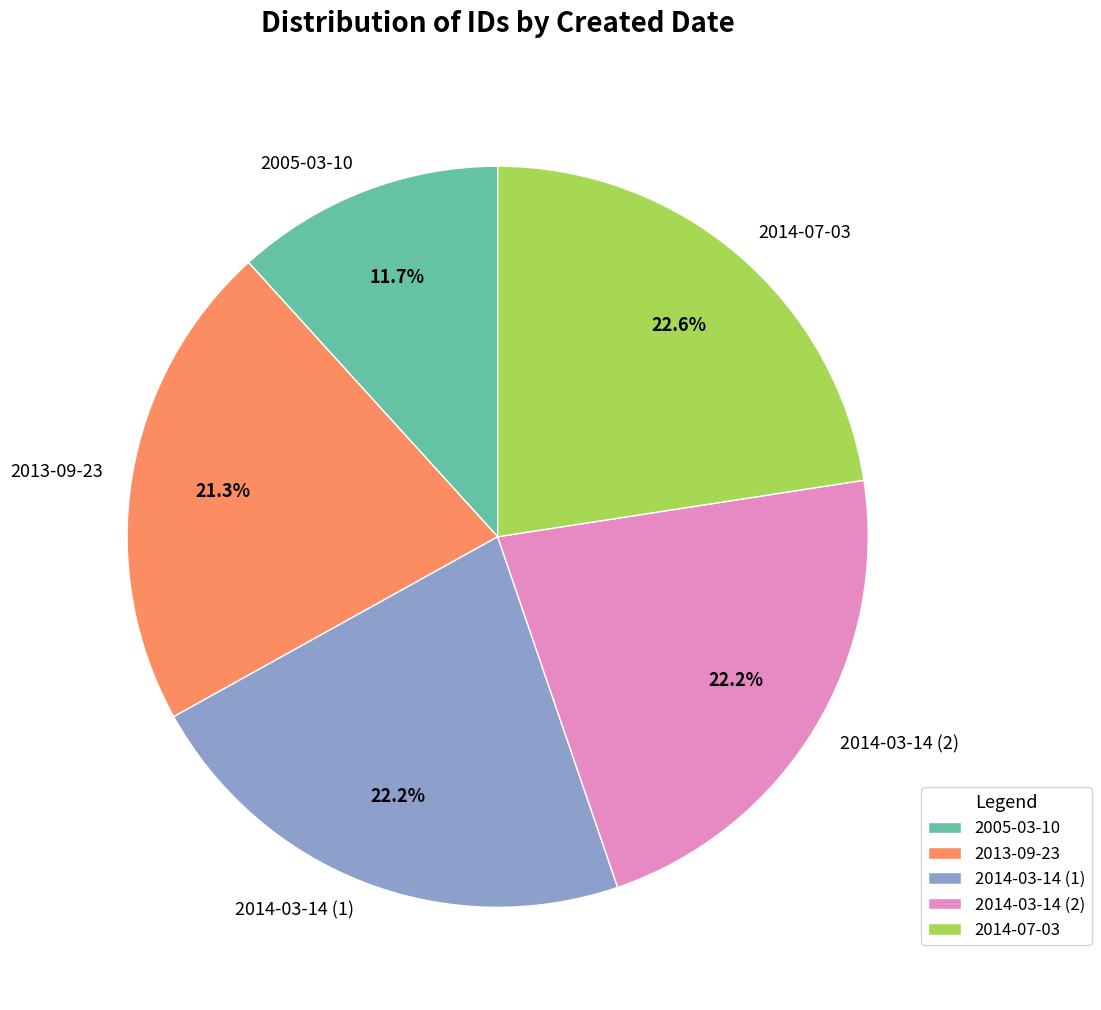

How many segments does this pie chart have?

5